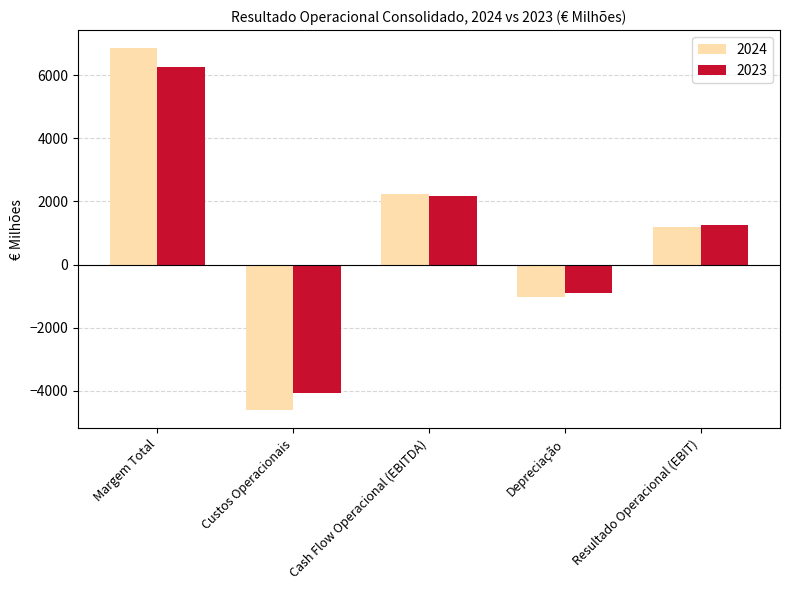

What is the approximate value of 2023 at Custos Operacionais, to the nearest 100?

-4100